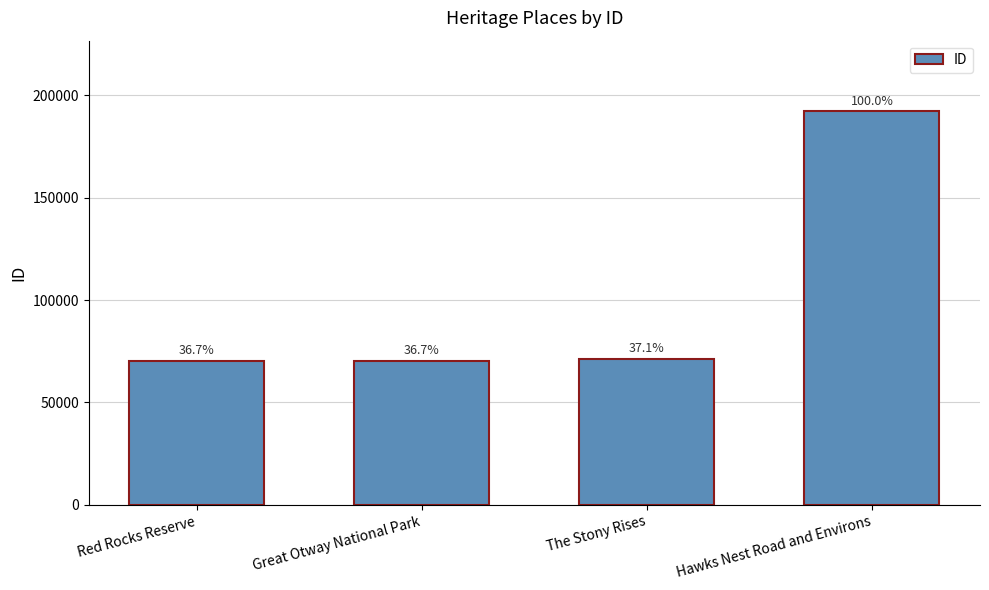

What position from the left is Hawks Nest Road and Environs?

4